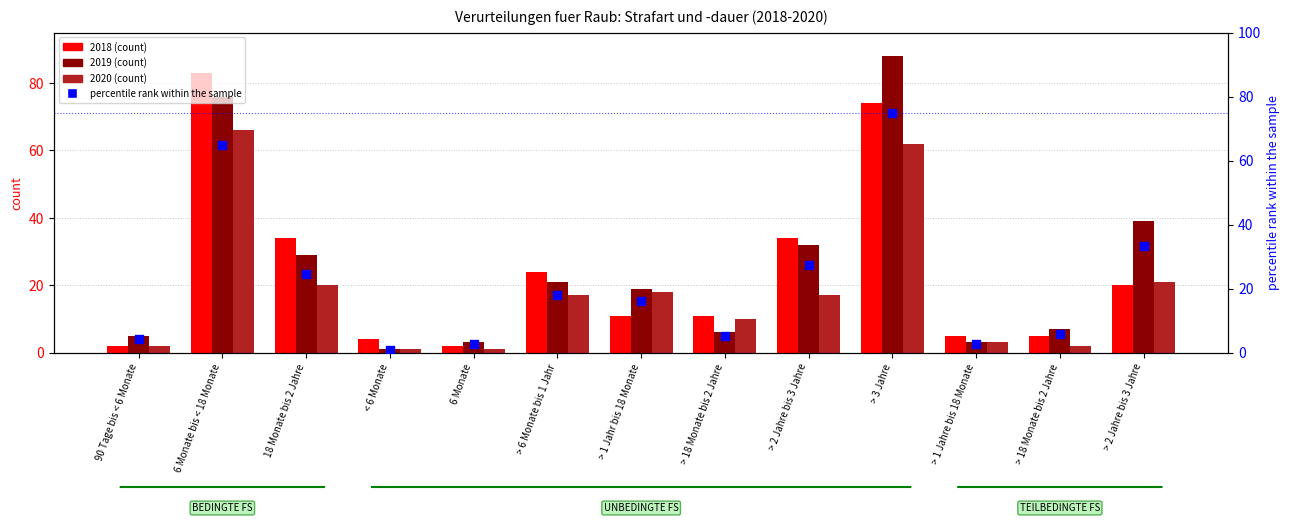

What is the change in value from > 6 Monate bis 1 Jahr to > 1 Jahre bis 18 Monate?

-15.3